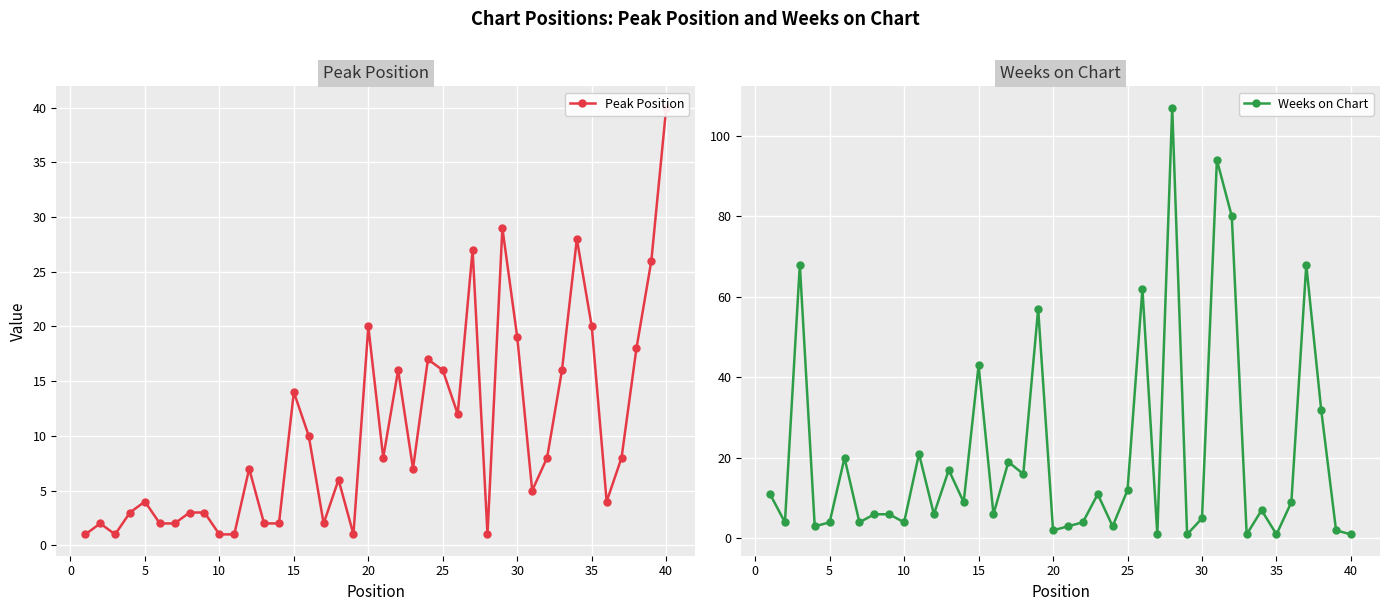

The Weeks on Chart series shows 2 at 20. True or false?

True